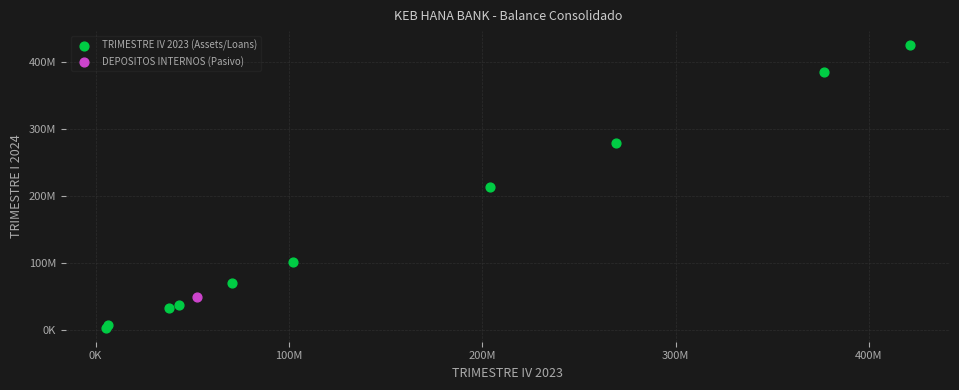

What are all the series names shown in the legend?

TRIMESTRE IV 2023 (Assets/Loans), DEPOSITOS INTERNOS (Pasivo)